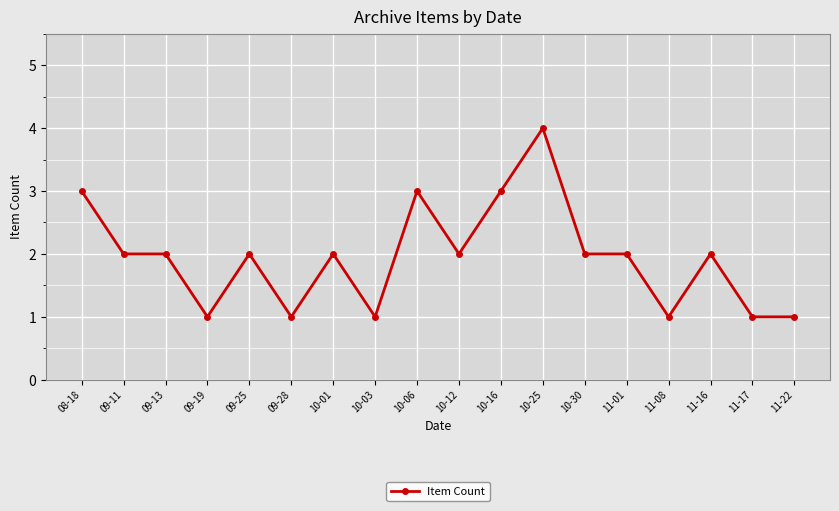

Is this an area chart (filled region under the line)?

No